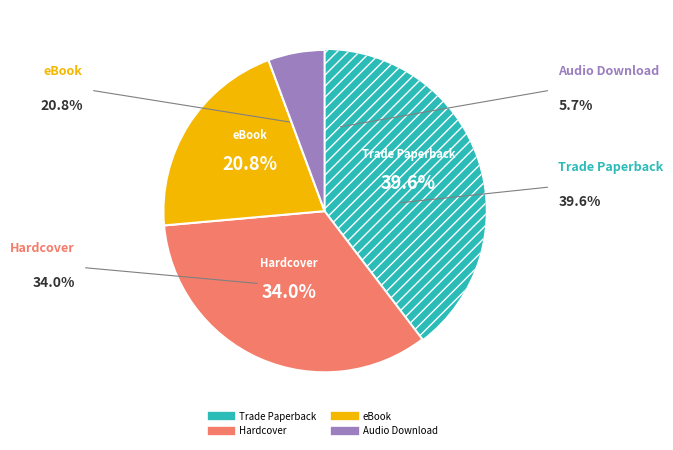

What is the smallest slice in the pie chart?

Audio Download